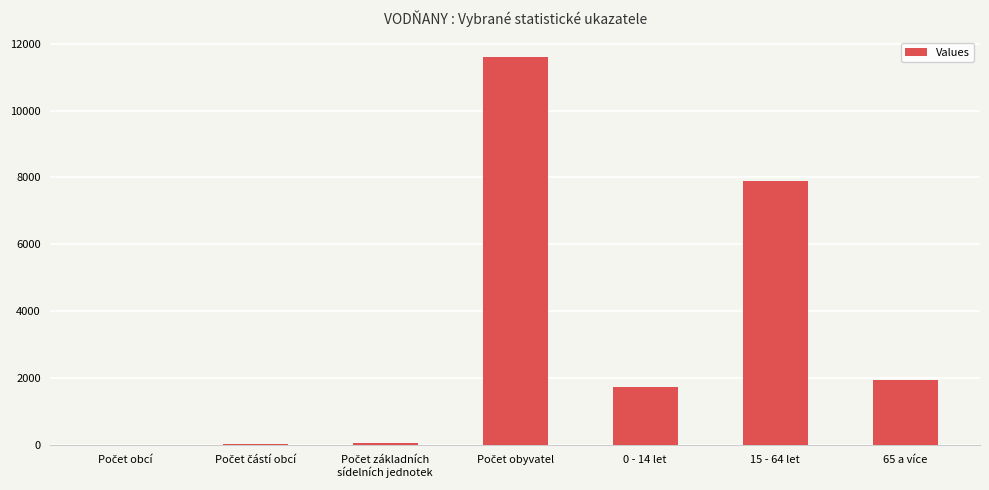

Read the value at 65 a více.

1958